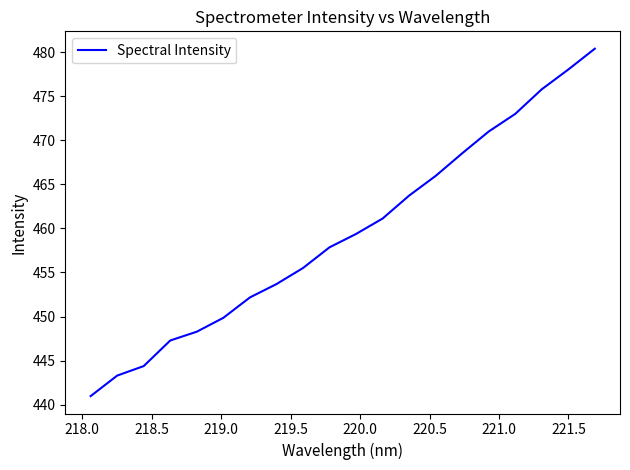

What is the greatest value displayed?

480.4